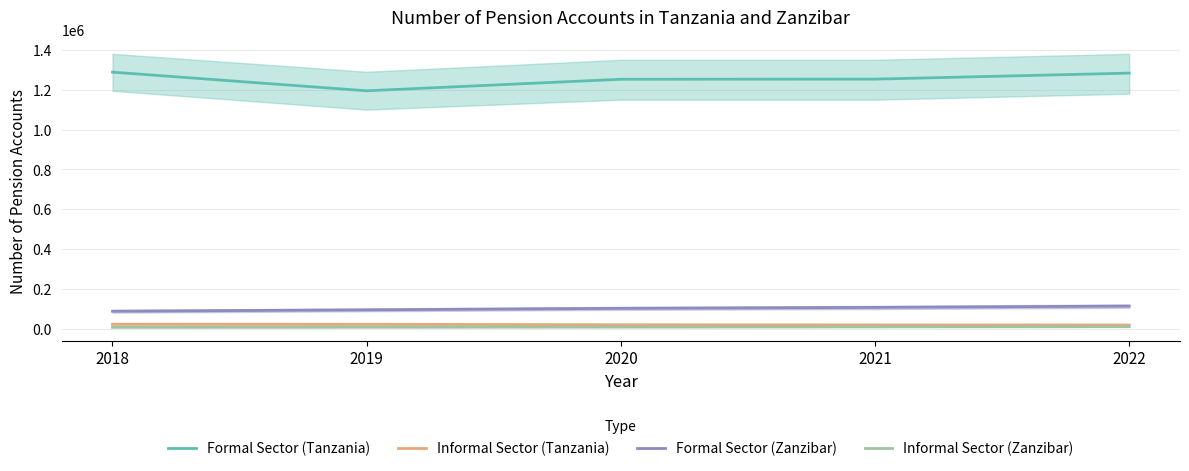

Count the Informal Sector (Zanzibar) values in the range 9390 to 11114.

3